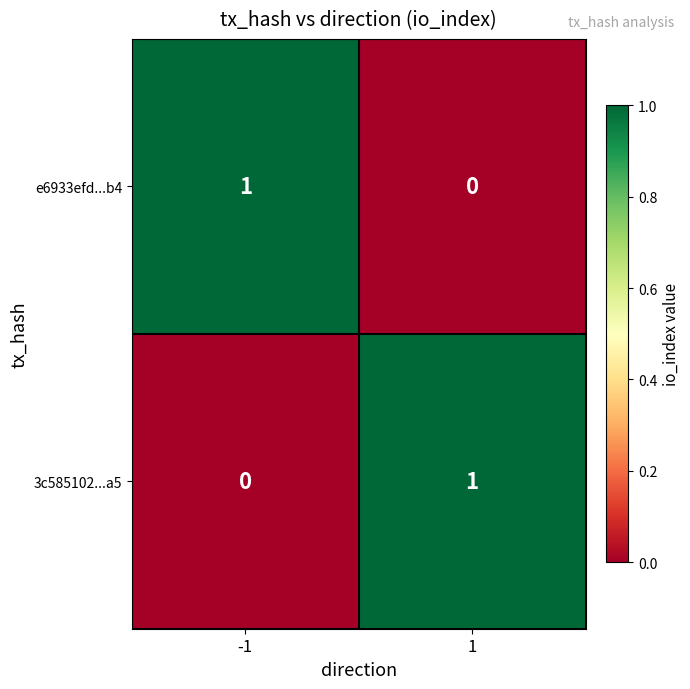

Reading left to right, extract all data points from this chart.

e6933efd...b4: 1	0
3c585102...a5: 0	1